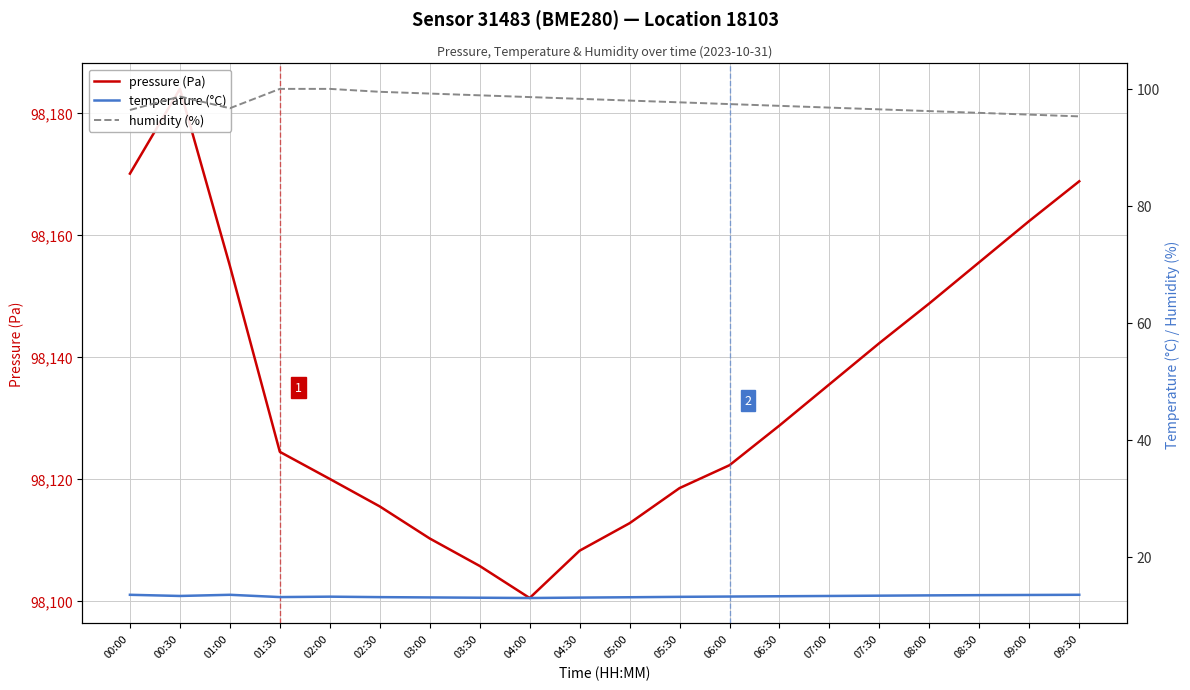

Which series has the largest range (max minus min)?

pressure (Pa)